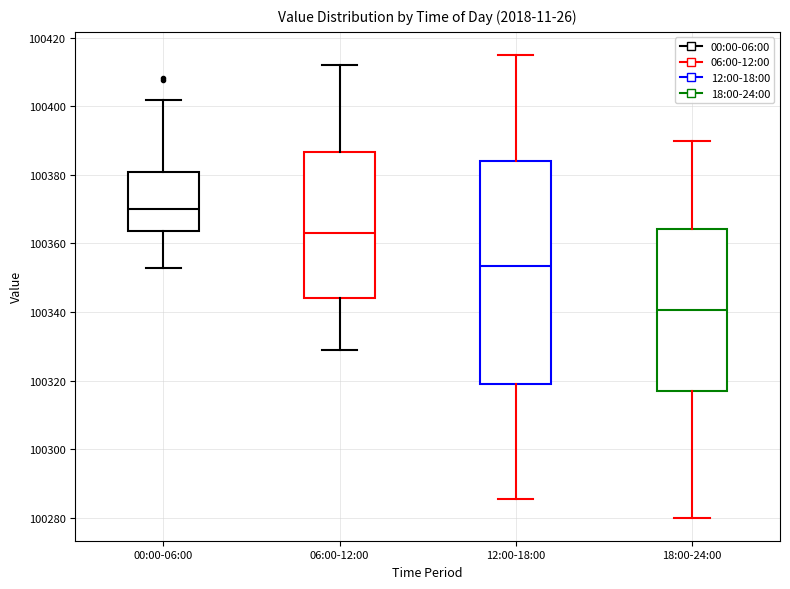

Which box is the tallest, from its lower edge to its upper edge?

12:00-18:00